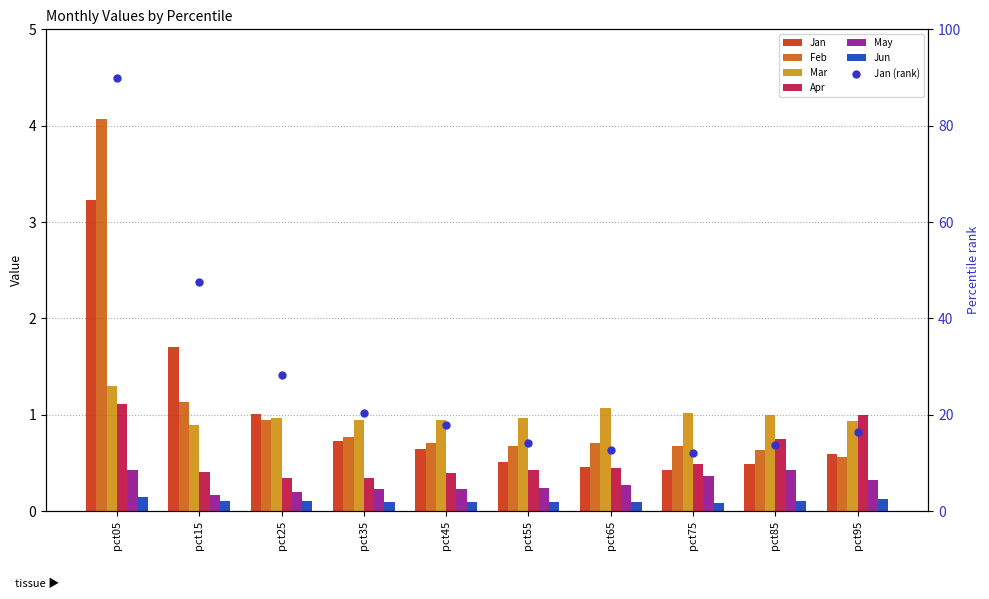

Which series has the widest spread of Y values?

Jan